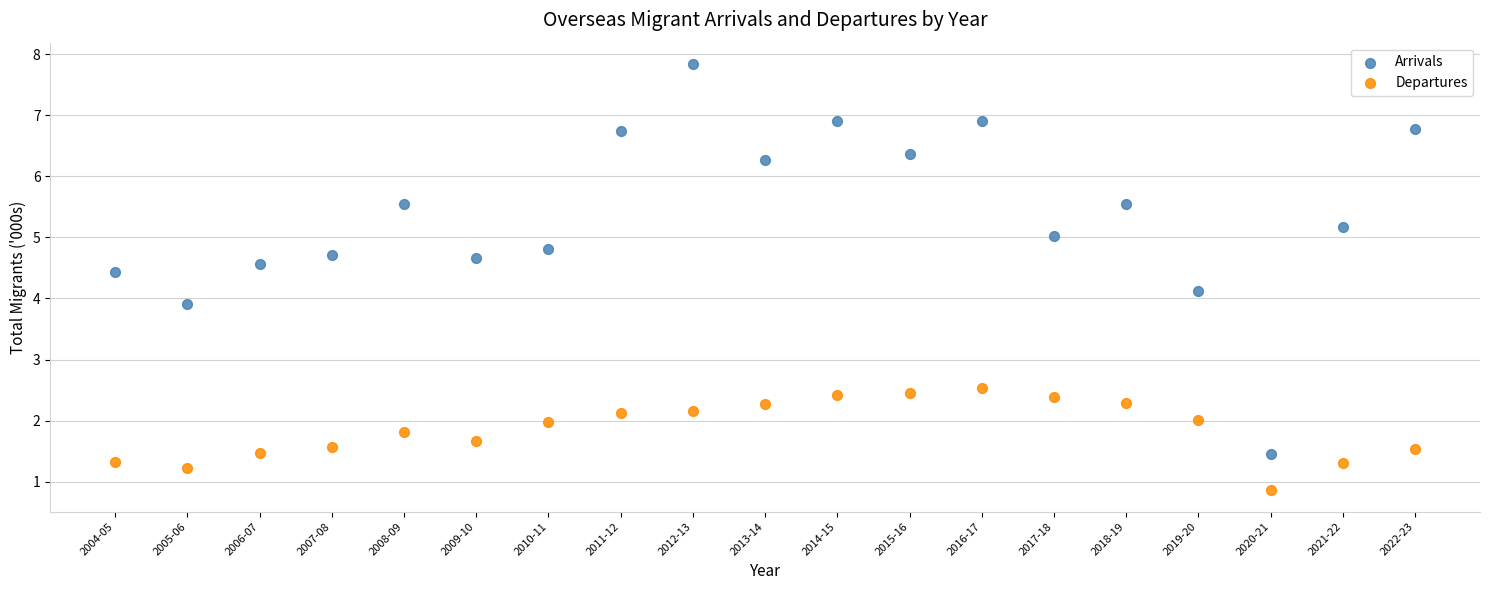

Which series contains the lowest Y value?

Departures